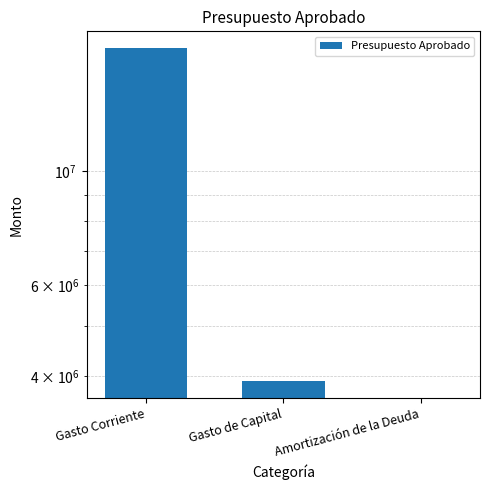

What is the average value?

7076955.0